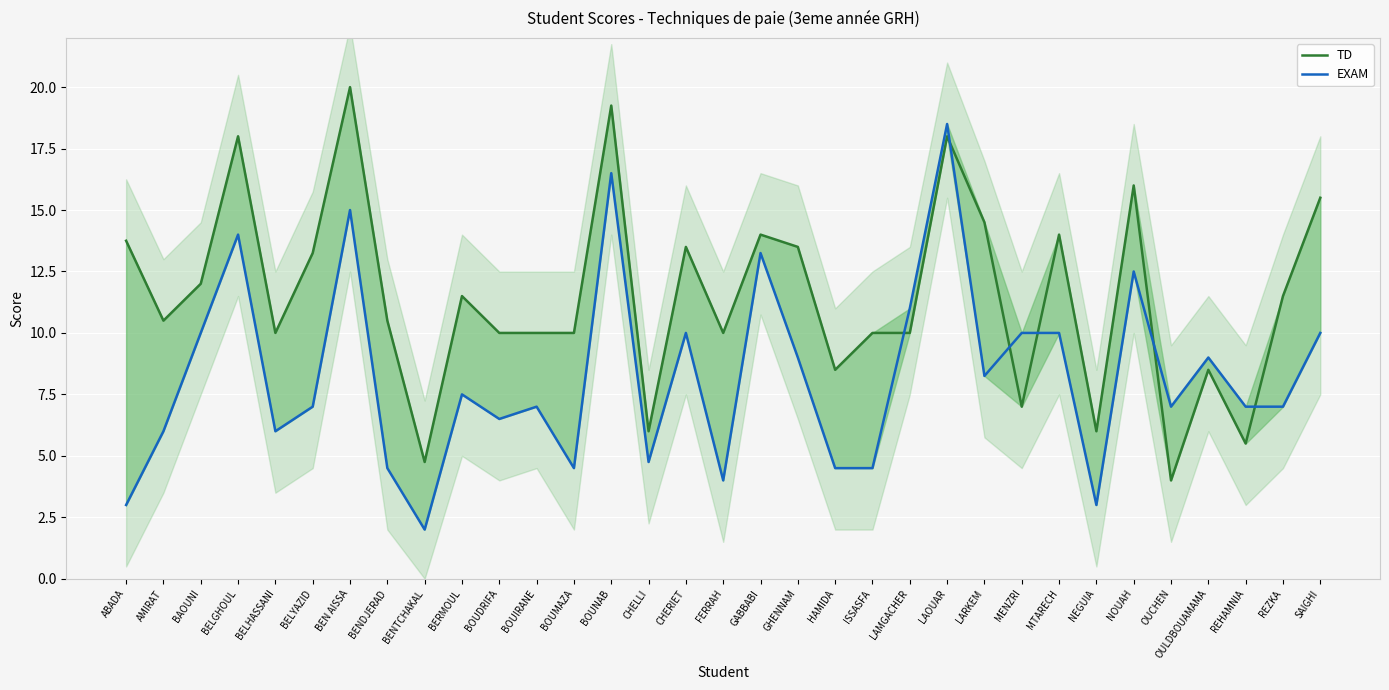

Which series has the largest range (max minus min)?

EXAM